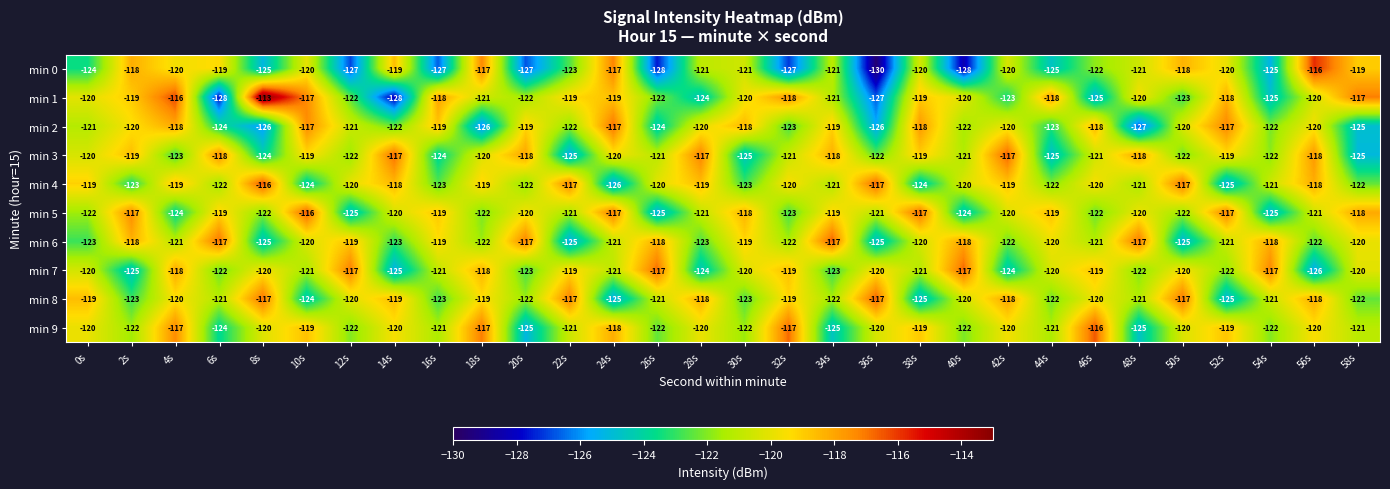

The min 0 series shows -207 at 40s. True or false?

False